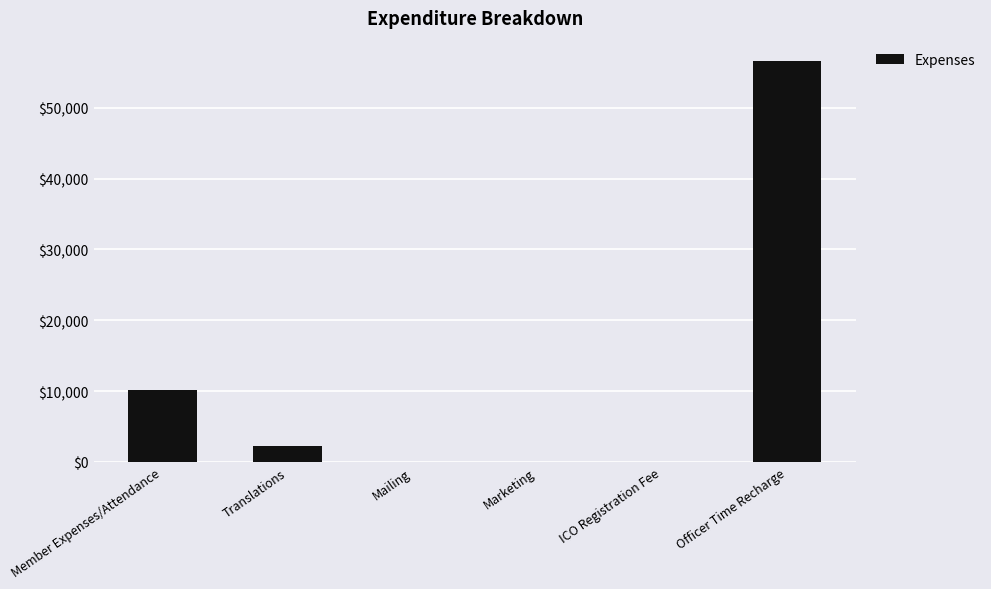

Which label corresponds to the largest value in the chart?

Officer Time Recharge